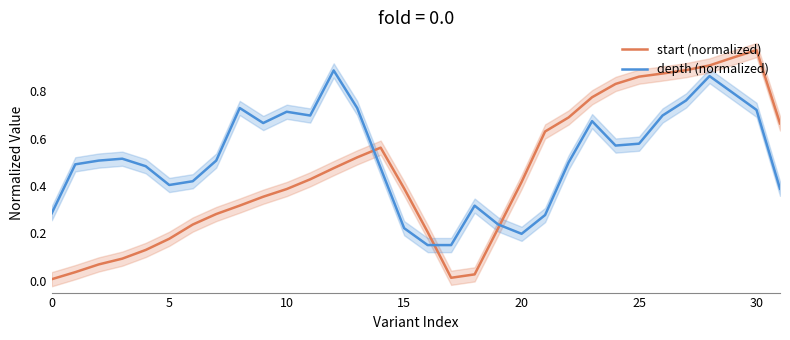

True or false: depth (normalized) and start (normalized) intersect in this chart.

True